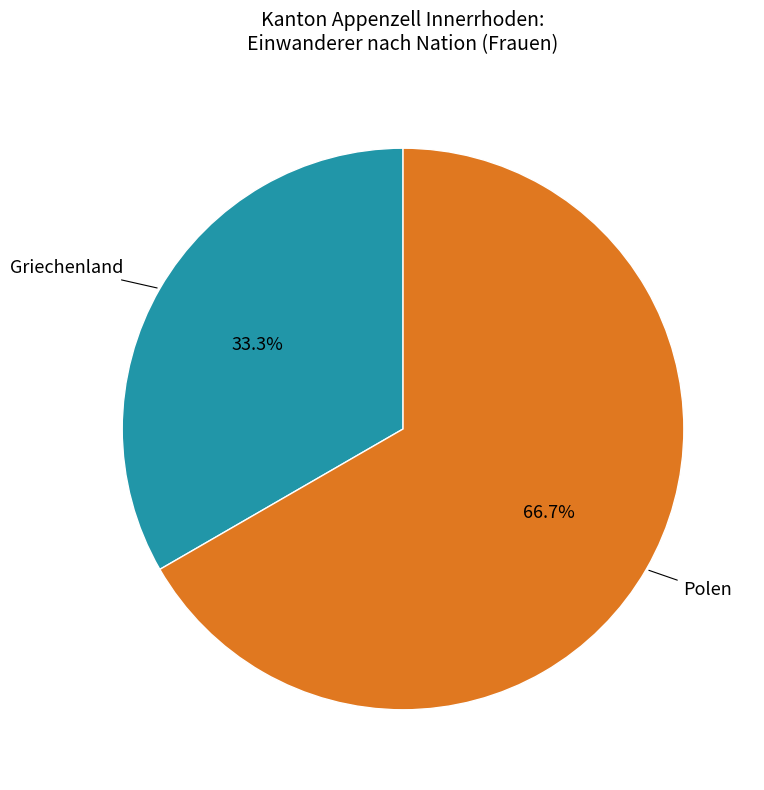

Which category has the biggest portion of the pie?

Polen